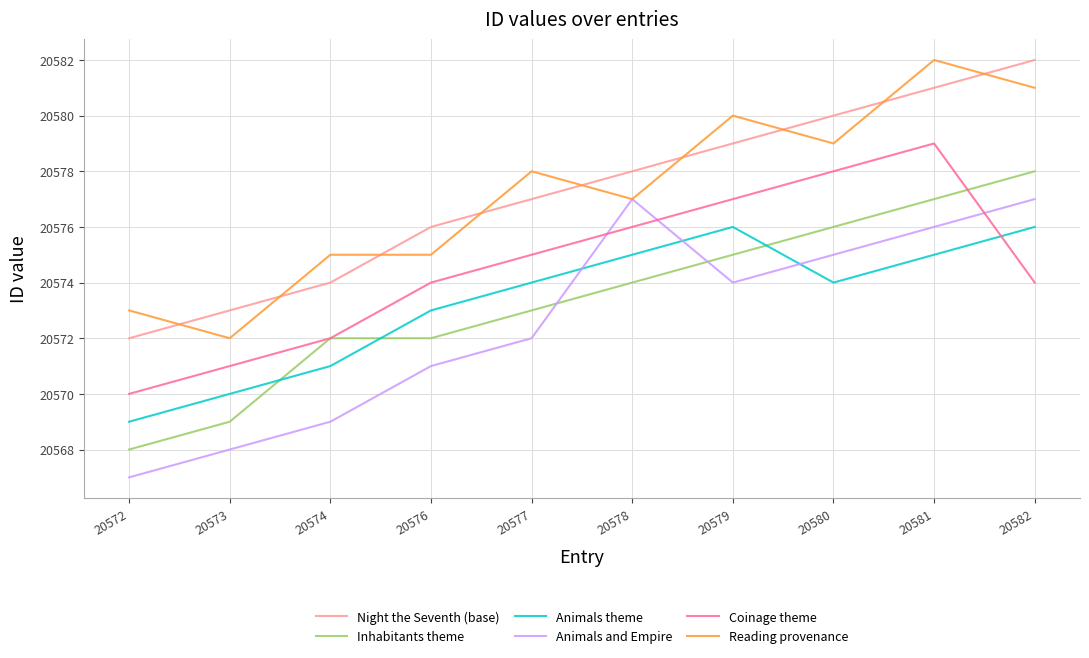

How many interior local peaks does the Coinage theme series have?

1